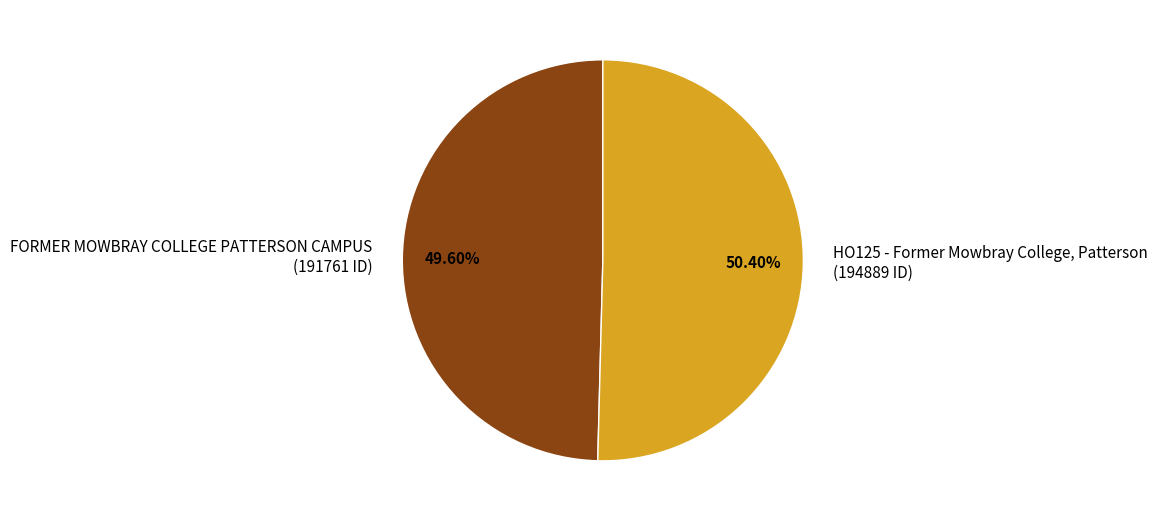

Between FORMER MOWBRAY COLLEGE PATTERSON CAMPUS (191761 ID) and HO125 - Former Mowbray College, Patterson (194889 ID), which is larger?

HO125 - Former Mowbray College, Patterson (194889 ID)